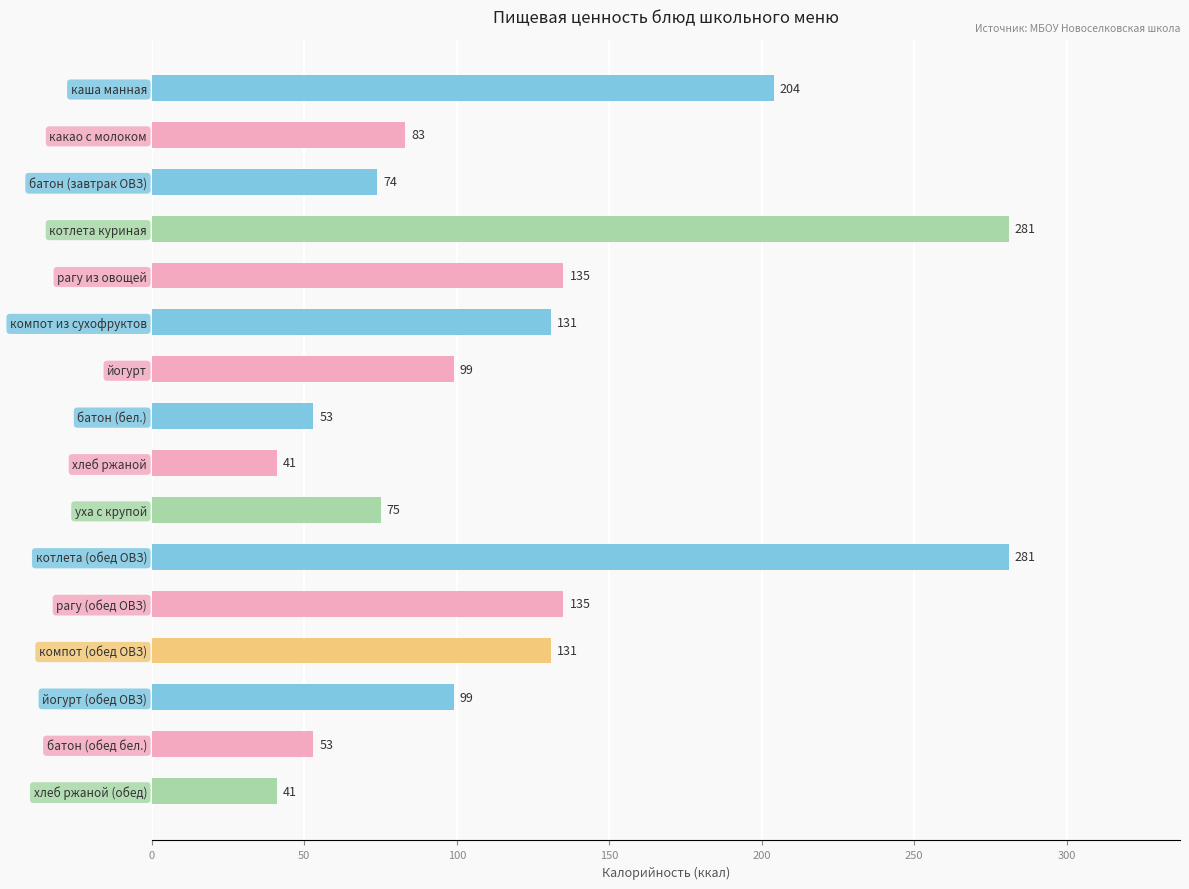

What is the average value?

120